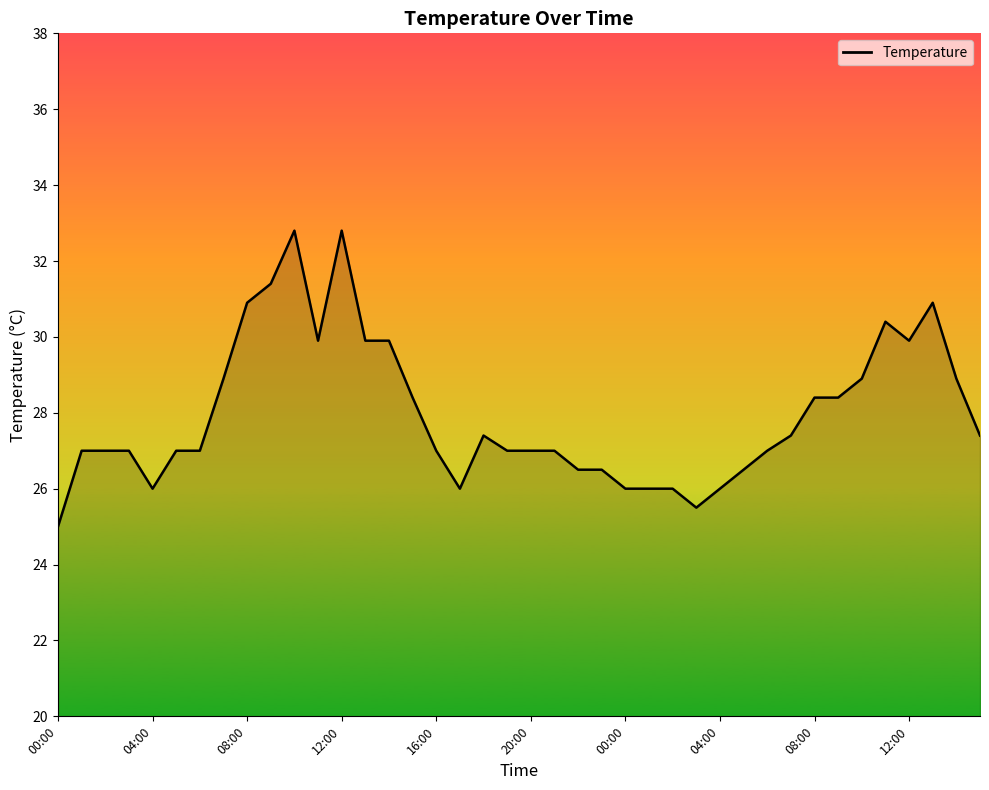

What is the maximum value shown in the chart?

32.8